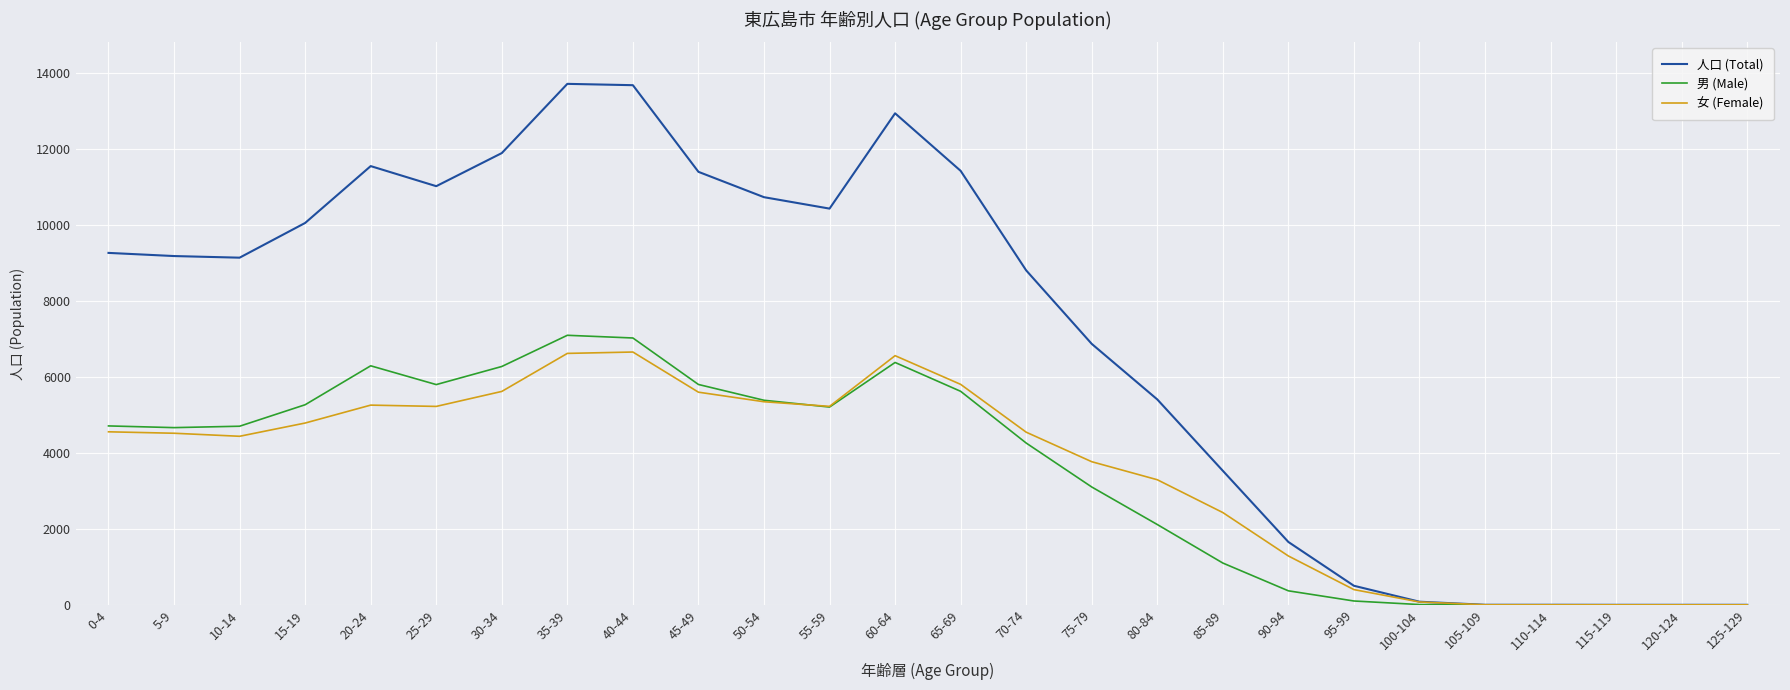

Which series has the largest total across all categories?

人口 (Total)